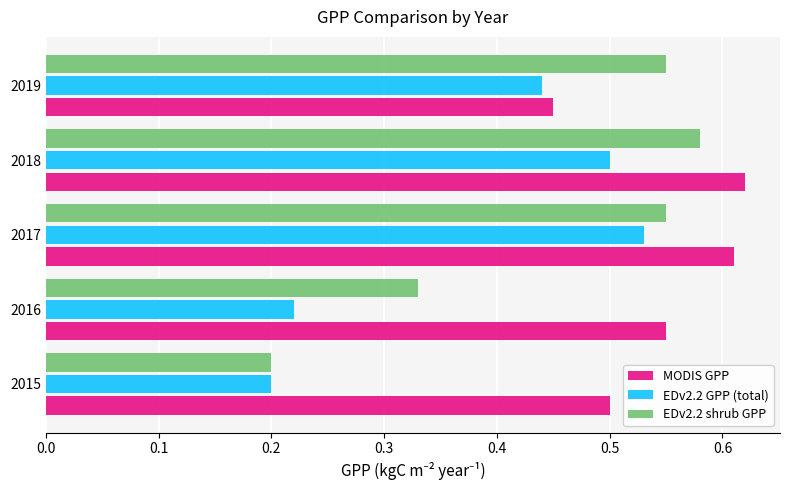

What is the total value across all series at 2019?

1.4